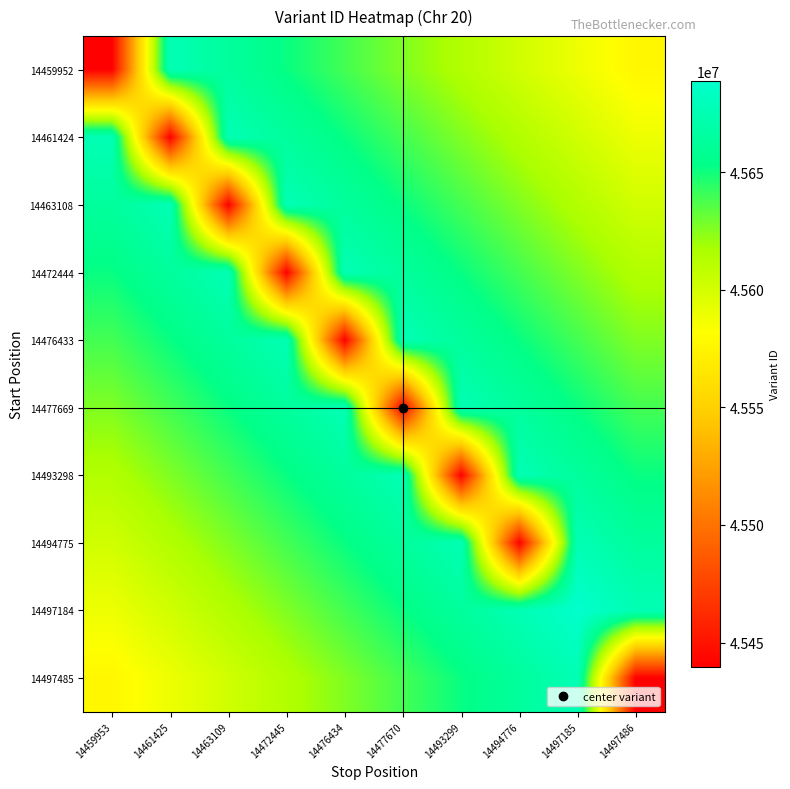

Reading left to right, extract all data points from this chart.

14459952: 14459953=45439700.0	14461425=45676375.4	14463109=45663918.8	14472445=45651462.2	14476434=45639005.6	14477670=45626549.0	14493299=45614092.4	14494776=45601635.8	14497185=45589179.2	14497486=45576722.6
14461424: 14459953=45676375.4	14461425=45439705.0	14463109=45676375.4	14472445=45663918.8	14476434=45651462.2	14477670=45639005.6	14493299=45626549.0	14494776=45614092.4	14497185=45601635.8	14497486=45589179.2
14463108: 14459953=45663918.8	14461425=45676375.4	14463109=45439708.0	14472445=45676375.4	14476434=45663918.8	14477670=45651462.2	14493299=45639005.6	14494776=45626549.0	14497185=45614092.4	14497486=45601635.8
14472444: 14459953=45651462.2	14461425=45663918.8	14463109=45676375.4	14472445=45439762.0	14476434=45676375.4	14477670=45663918.8	14493299=45651462.2	14494776=45639005.6	14497185=45626549.0	14497486=45614092.4
14476433: 14459953=45639005.6	14461425=45651462.2	14463109=45663918.8	14472445=45676375.4	14476434=45439794.0	14477670=45676375.4	14493299=45663918.8	14494776=45651462.2	14497185=45639005.6	14497486=45626549.0
14477669: 14459953=45626549.0	14461425=45639005.6	14463109=45651462.2	14472445=45663918.8	14476434=45676375.4	14477670=45439803.0	14493299=45676375.4	14494776=45663918.8	14497185=45651462.2	14497486=45639005.6
14493298: 14459953=45614092.4	14461425=45626549.0	14463109=45639005.6	14472445=45651462.2	14476434=45663918.8	14477670=45676375.4	14493299=45439885.0	14494776=45676375.4	14497185=45663918.8	14497486=45651462.2
14494775: 14459953=45601635.8	14461425=45614092.4	14463109=45626549.0	14472445=45639005.6	14476434=45651462.2	14477670=45663918.8	14493299=45676375.4	14494776=45439891.0	14497185=45676375.4	14497486=45663918.8
14497184: 14459953=45589179.2	14461425=45601635.8	14463109=45614092.4	14472445=45626549.0	14476434=45639005.6	14477670=45651462.2	14493299=45663918.8	14494776=45676375.4	14497185=45688832.0	14497486=45676375.4
14497485: 14459953=45576722.6	14461425=45589179.2	14463109=45601635.8	14472445=45614092.4	14476434=45626549.0	14477670=45639005.6	14493299=45651462.2	14494776=45663918.8	14497185=45676375.4	14497486=45439897.0